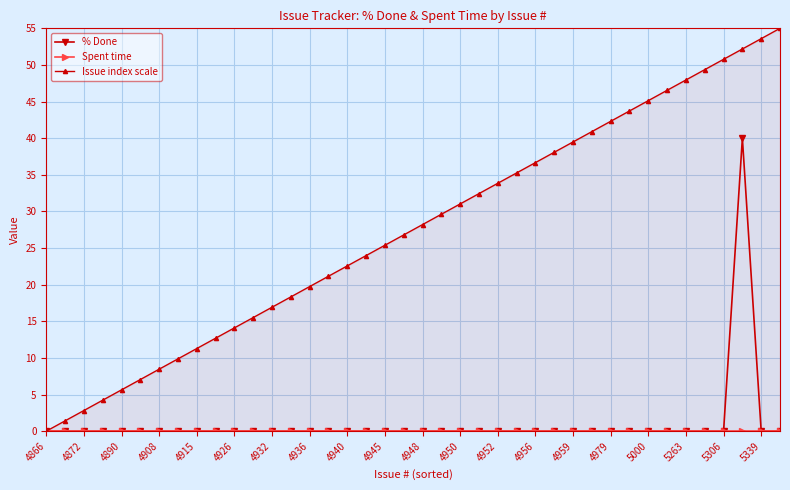

True or false: Spent time and % Done cross at least once.

False